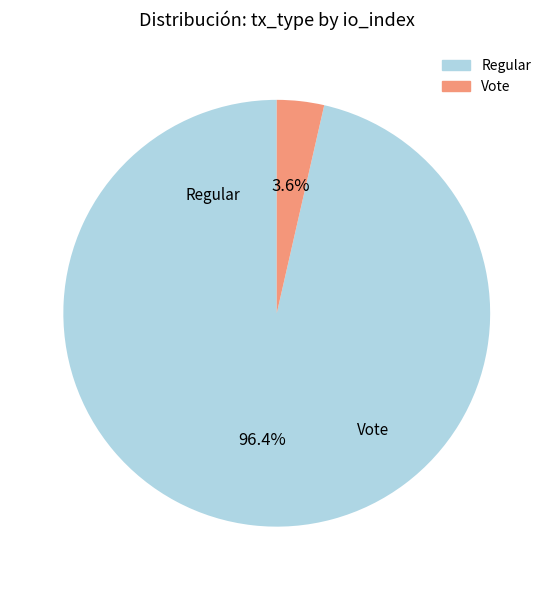

What portion of the pie excludes Vote?

96.4%